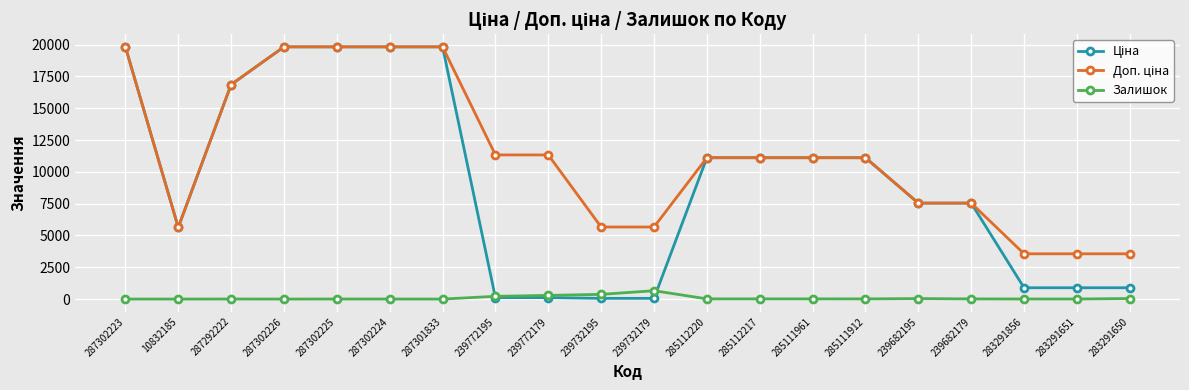

What is the greatest value displayed?

19831.1